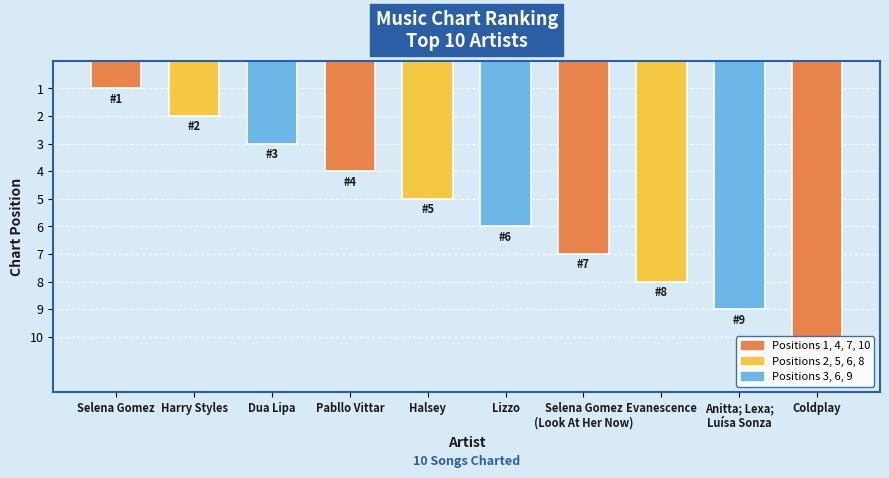

Which category has the lowest value across all series?

Selena Gomez